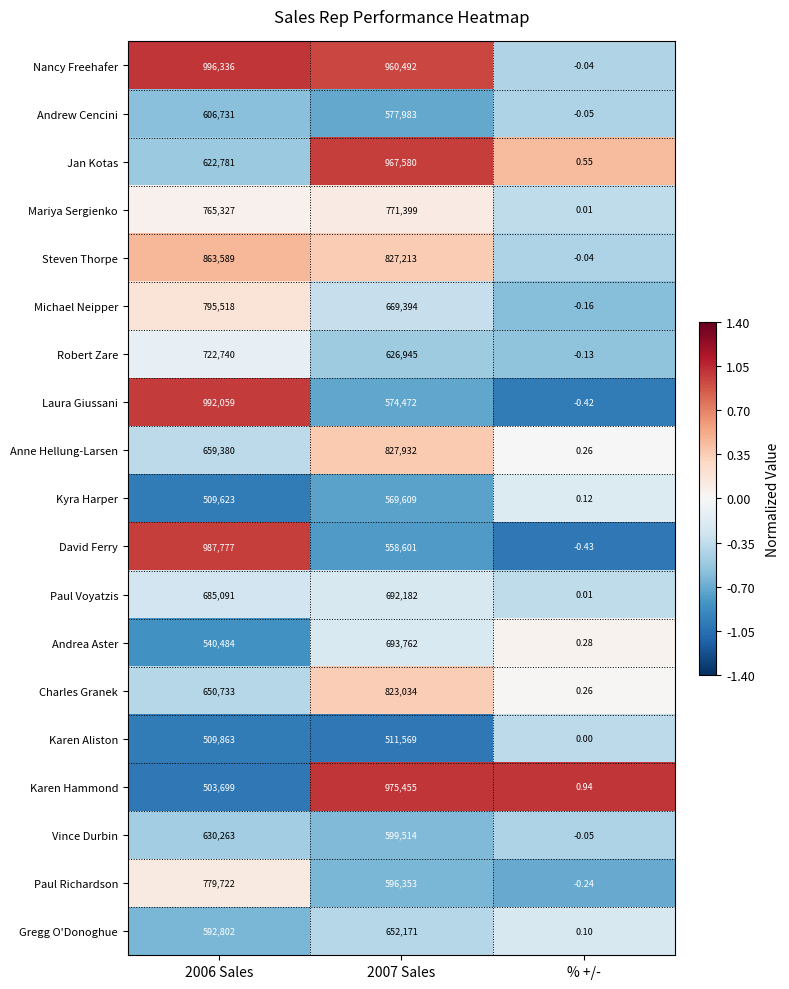

Which series has the widest spread of values?

Nancy Freehafer